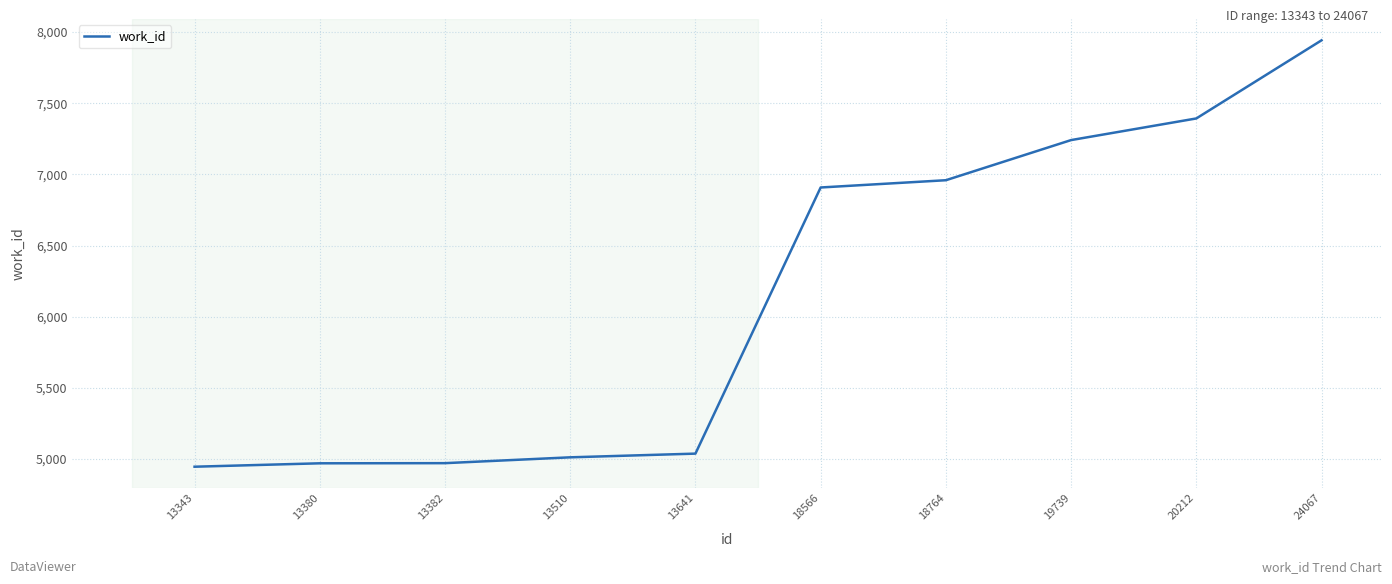

What is the average value?

6138